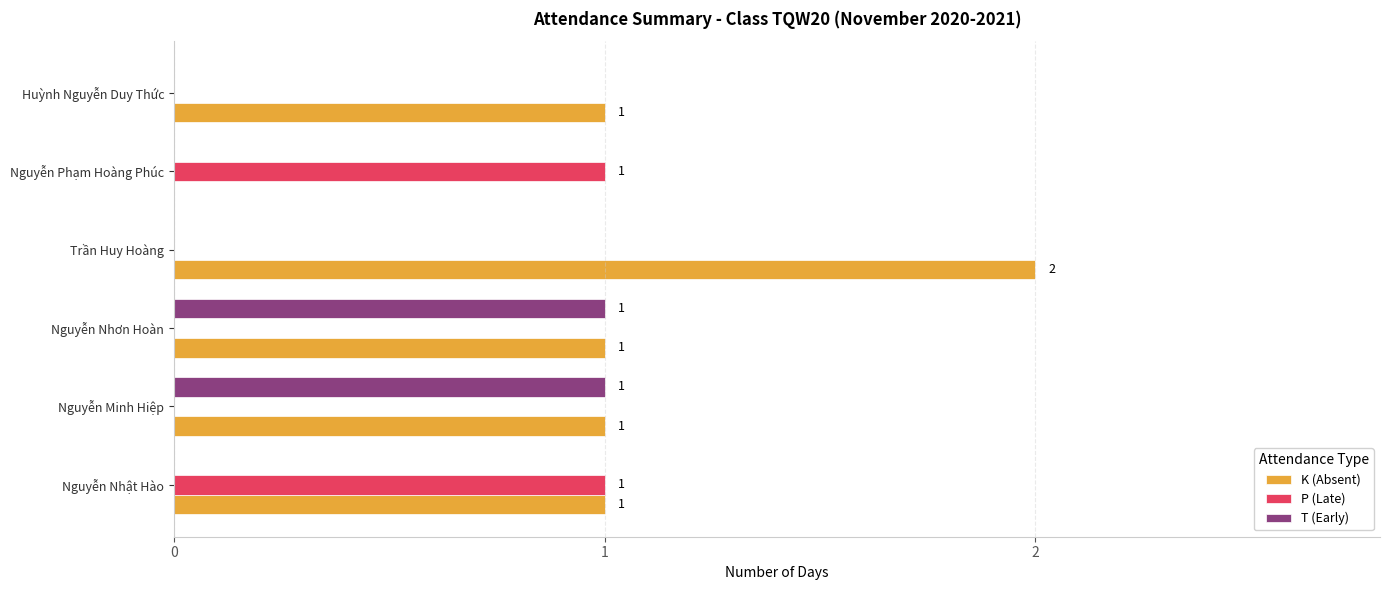

The value of K (Absent) at Nguyễn Phạm Hoàng Phúc is 1. True or false?

False